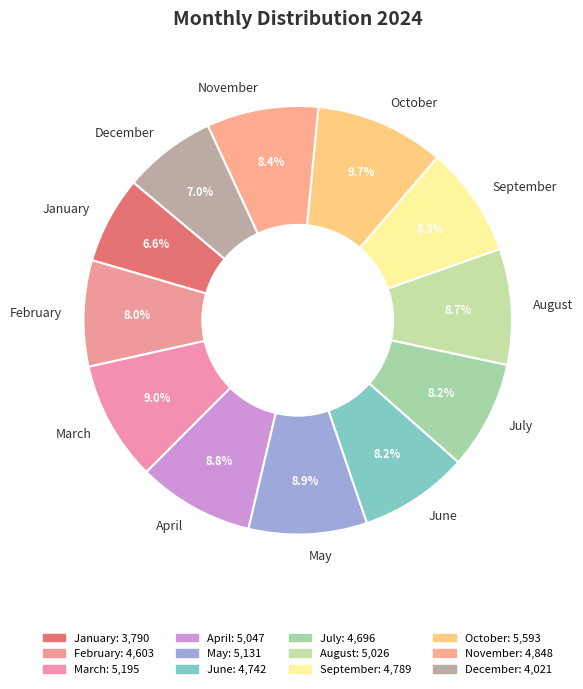

To the nearest percent, what is the difference between the largest and smallest slice percentages?

3%